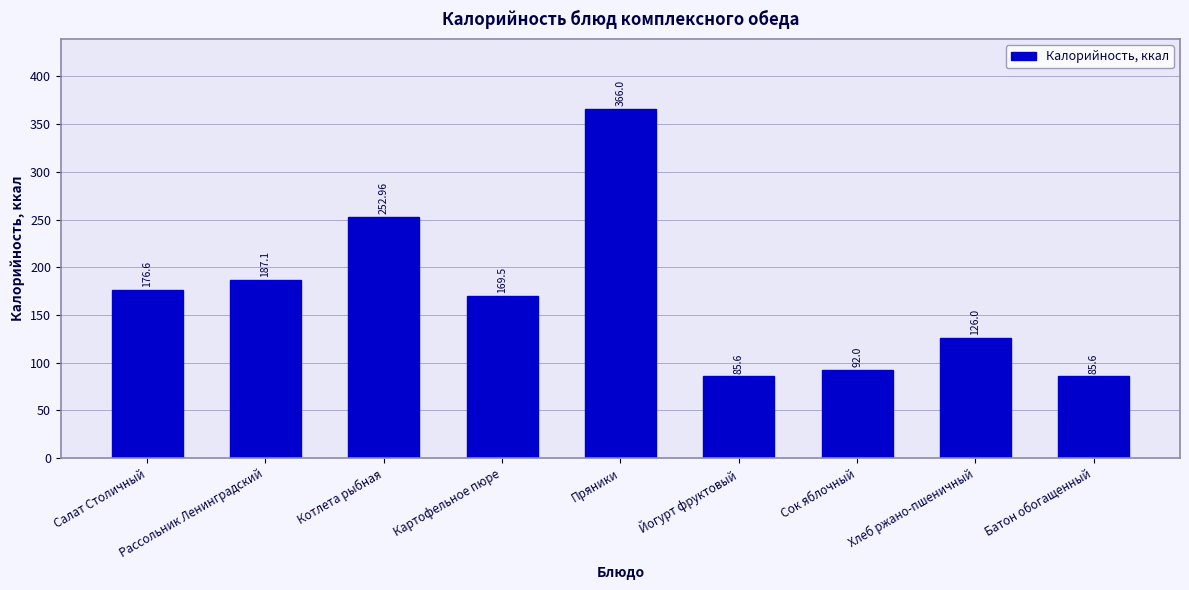

How many data points are less than 169?

4